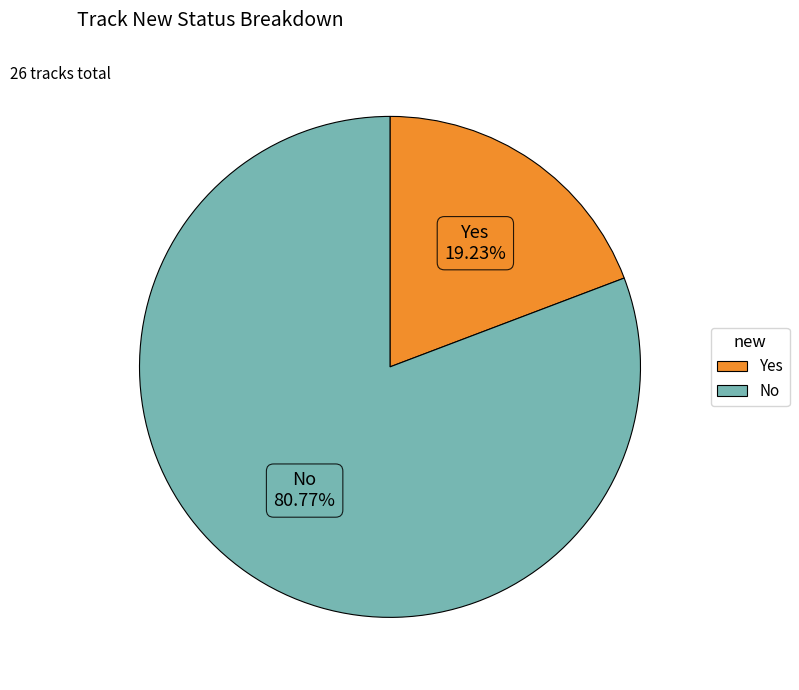

How many slices are in this pie chart?

2